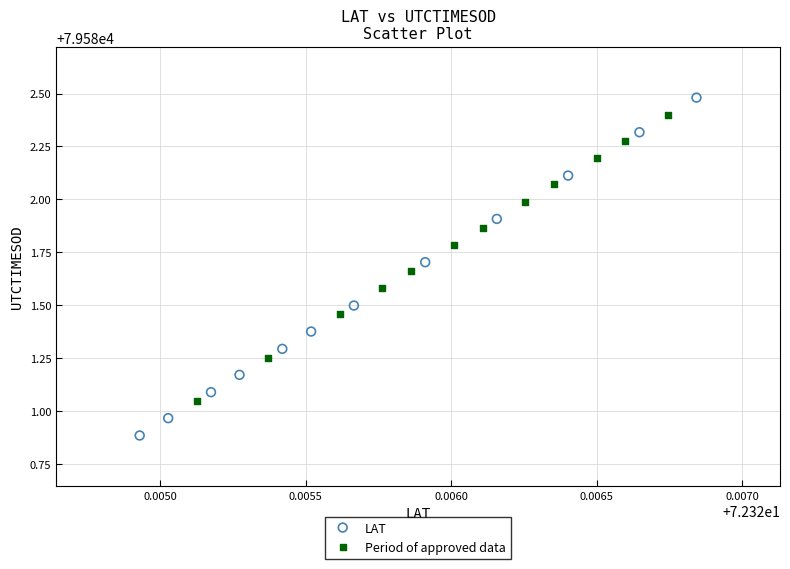

Which series reaches the minimum Y coordinate?

LAT